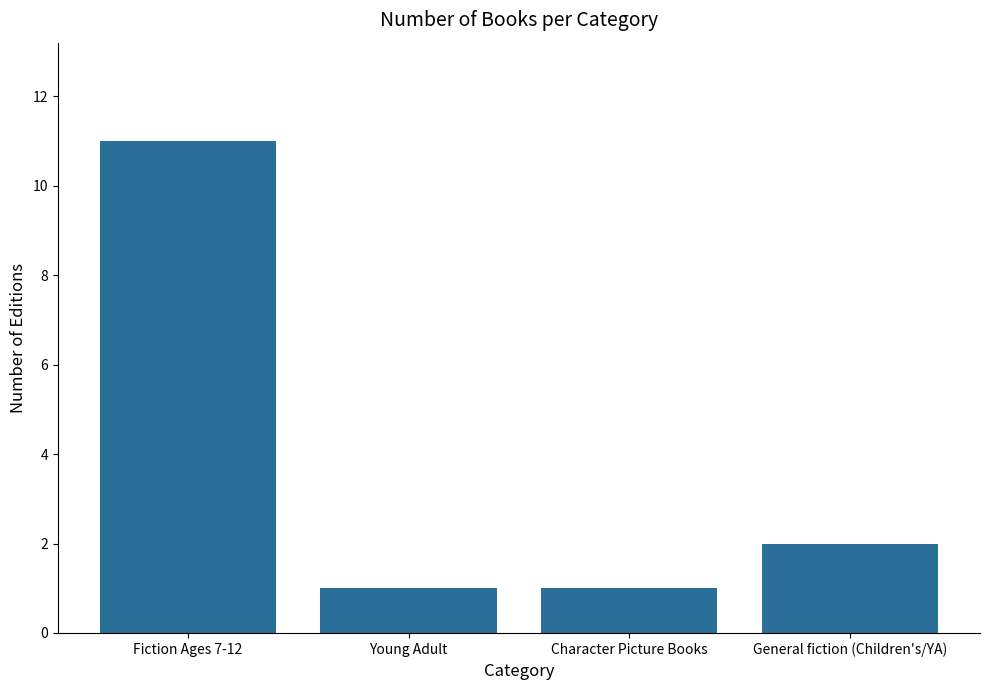

What is the sum of the values at General fiction (Children's/YA) and Young Adult?

3